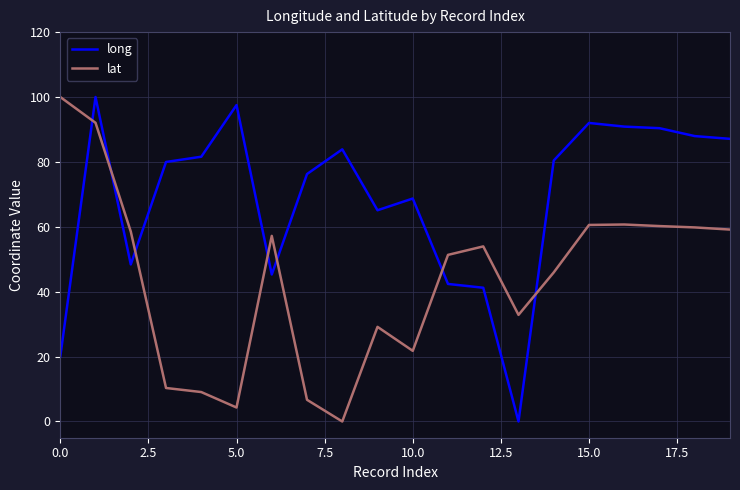

Which series has the largest total across all categories?

long